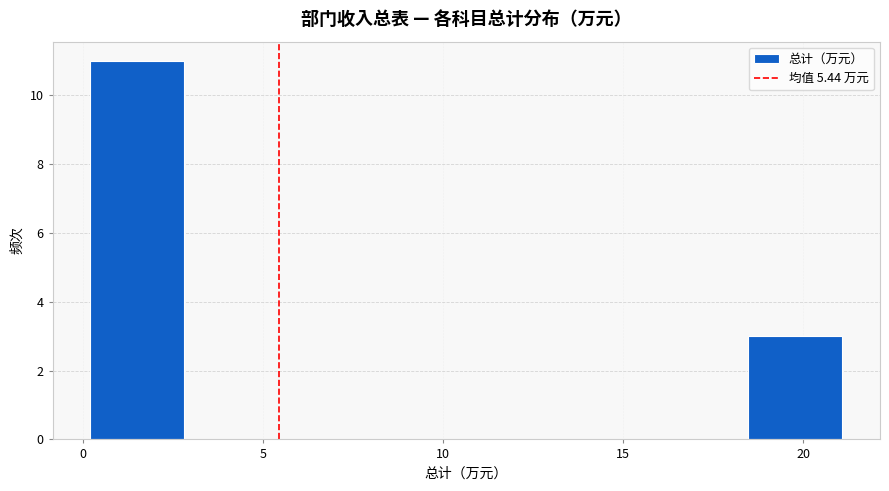

How tall is the bar that spans 0.0 to 3.0 on the x-axis? Neither the bar edges nor the heights are printed on the chart, so give them approximately, as read against the axes.

11